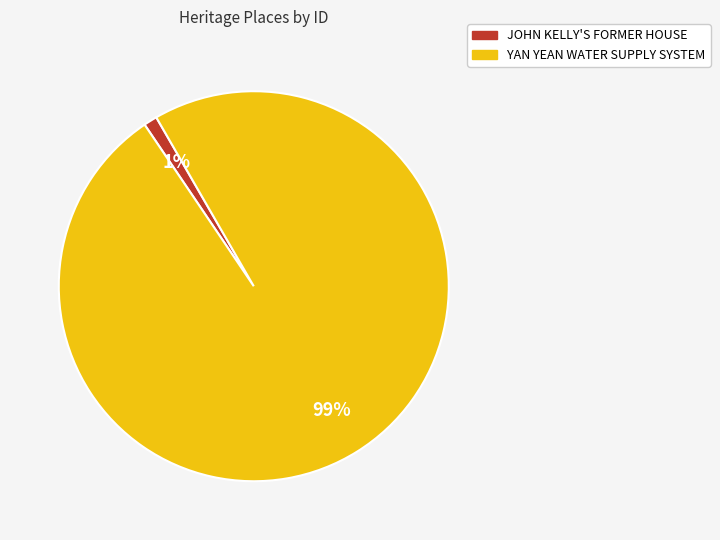

Rank the categories by value from lowest to highest.

JOHN KELLY'S FORMER HOUSE, YAN YEAN WATER SUPPLY SYSTEM